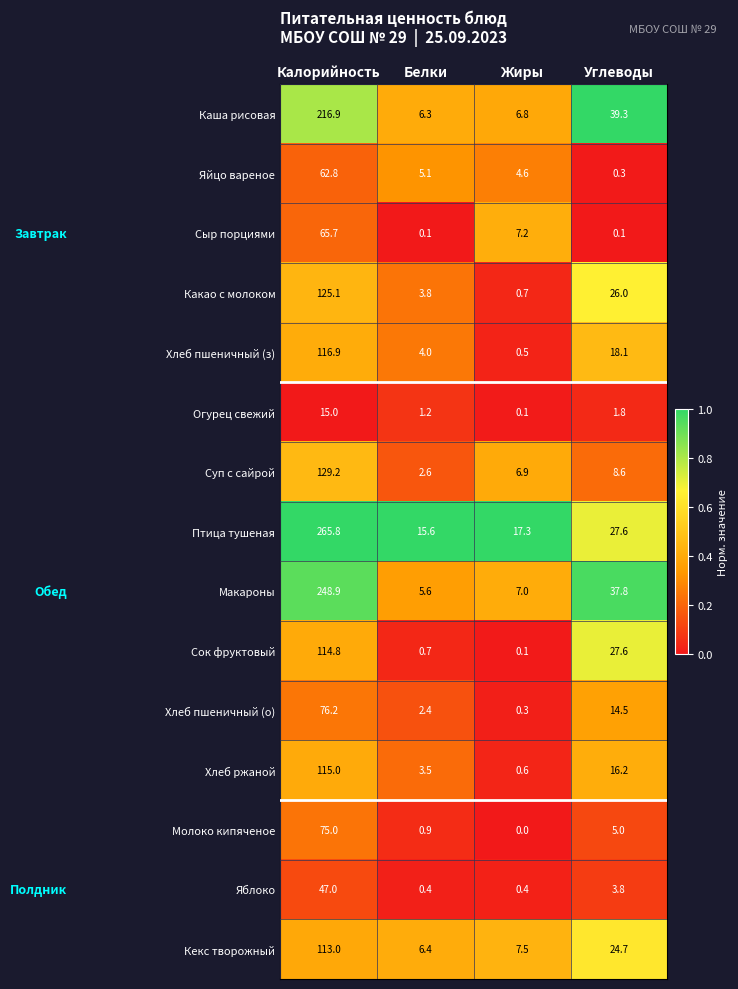

Where is Хлеб пшеничный (о) nearest to the value 38?

Углеводы